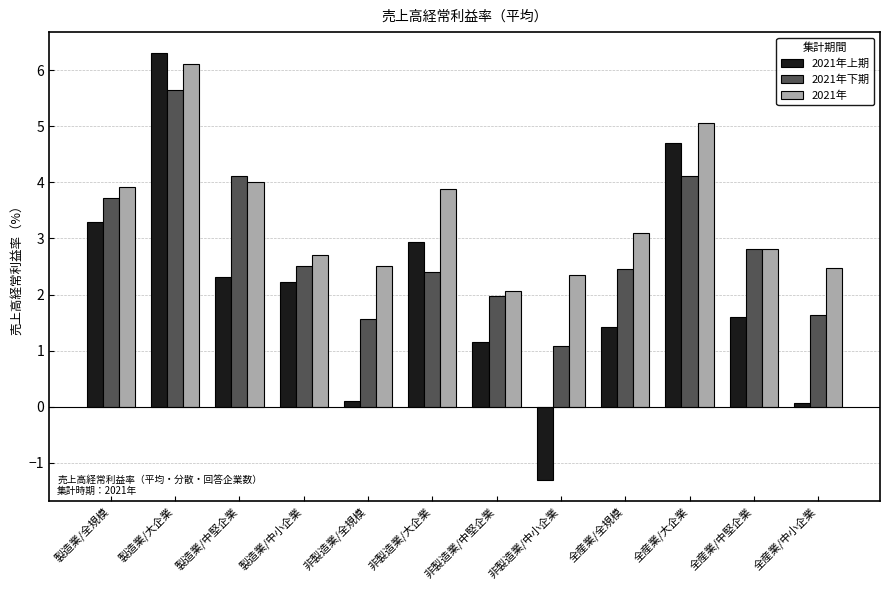

The 2021年下期 series shows 4.1 at 全産業/大企業. True or false?

True